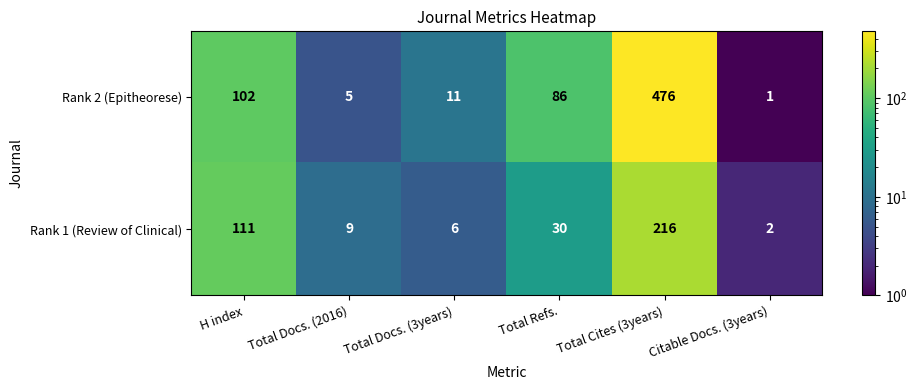

Which category has the highest value in the Rank 1 (Review of Clinical) series?

Total Cites (3years)